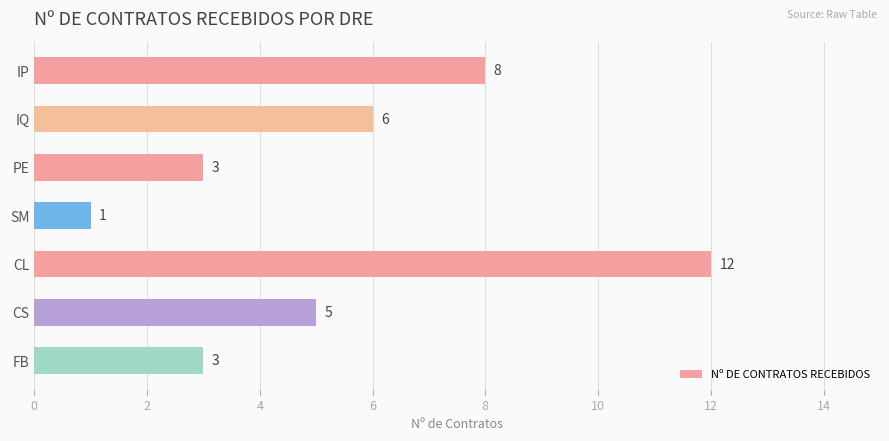

The chart shows a value of 1 at SM. True or false?

True